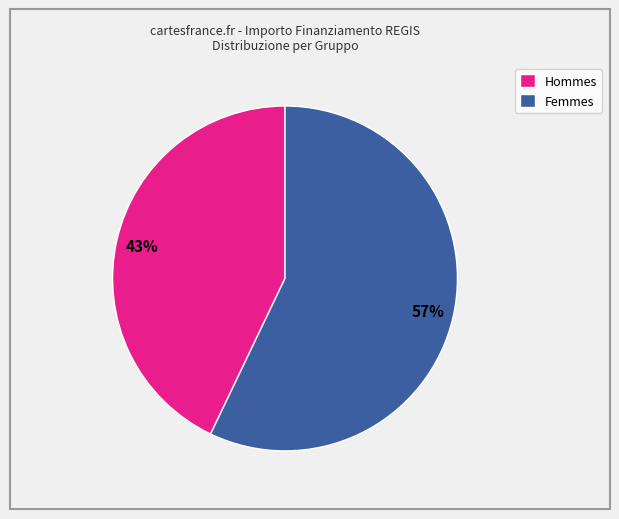

Does any single category account for the majority?

Yes